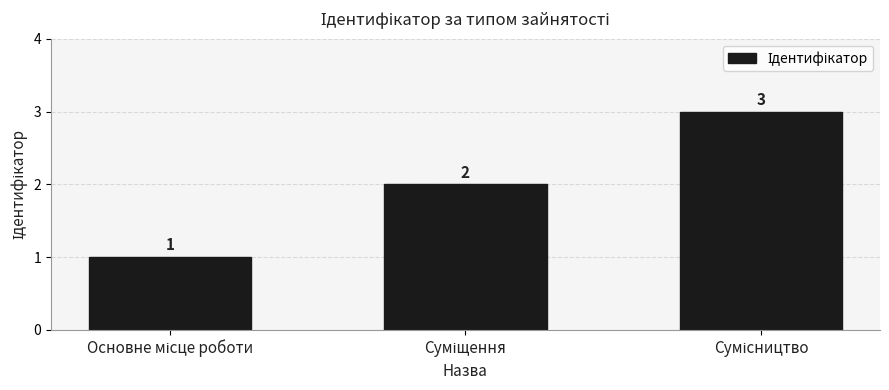

What is the average value?

2